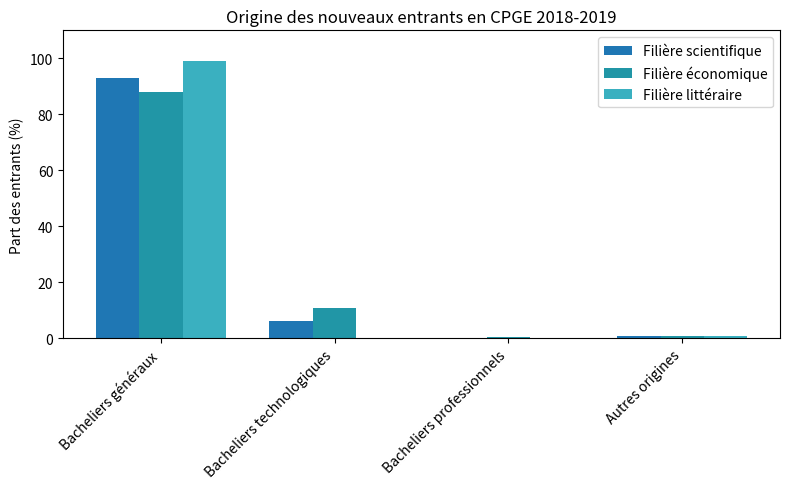

Is it true that Filière économique equals 4.6 at Bacheliers technologiques?

False